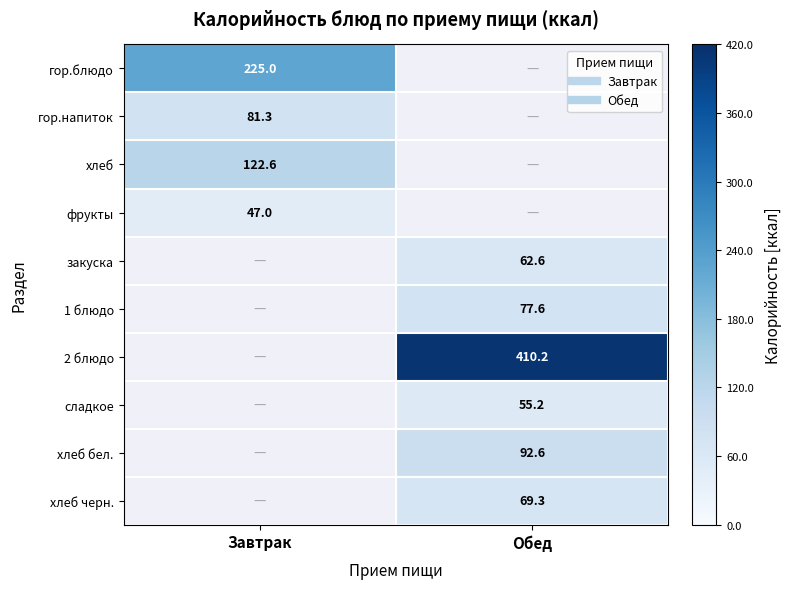

At which category is the sum across all series the highest?

Обед